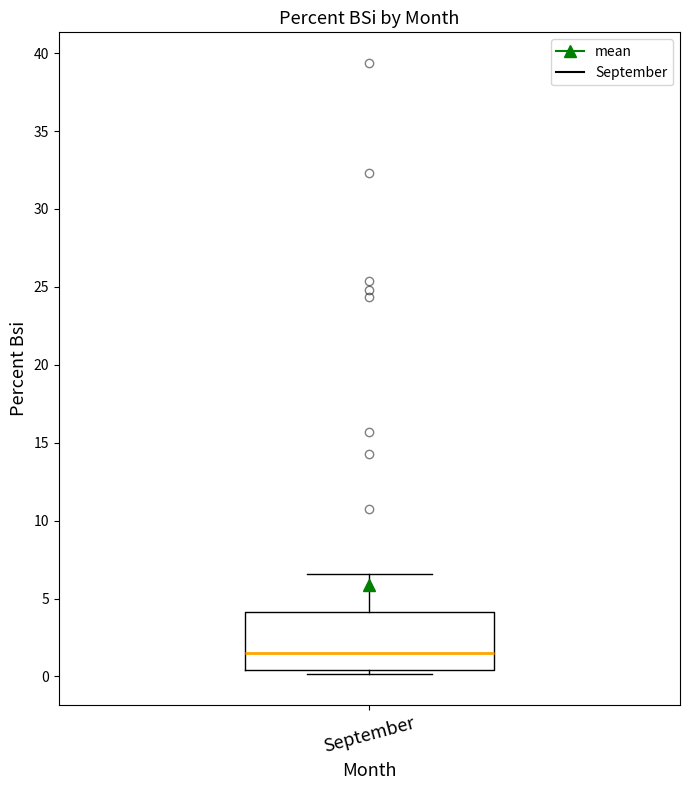

Transcribe this box plot: give where the median line is, the range the box spans, and where the two whiskers end, as read against the y-axis. The values are not printed on the chart, so give them approximately, as read against the axis.

median 1.5, box 0.5 to 4.0, whiskers 0.0 to 6.5